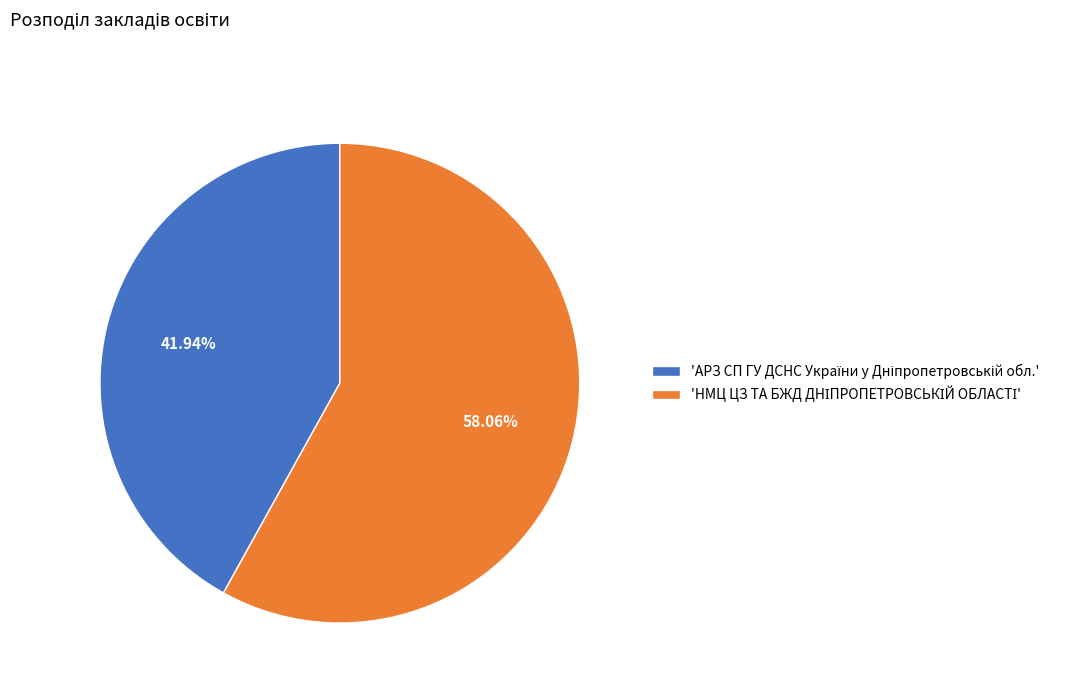

Is there any slice that represents more than half of the pie?

Yes